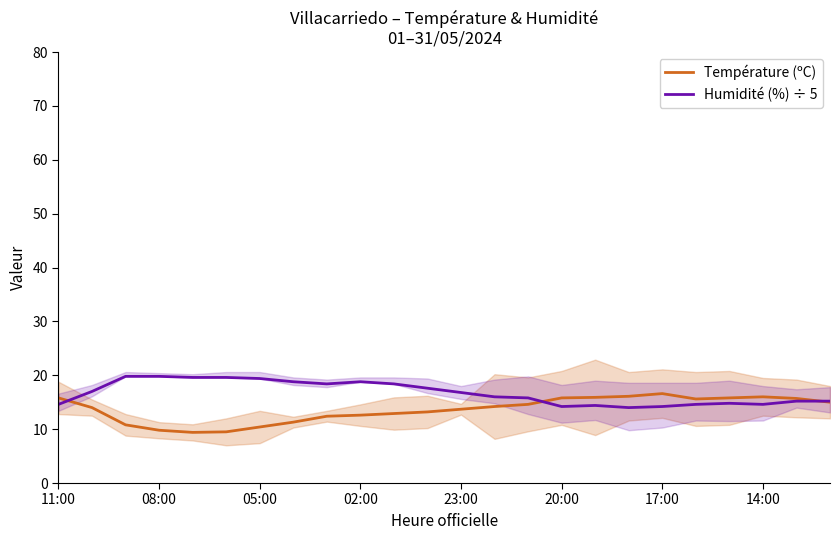

Is the value of Température (ºC) at 08:00 greater than the value of Humidité (%) ÷ 5 at 02:00?

No